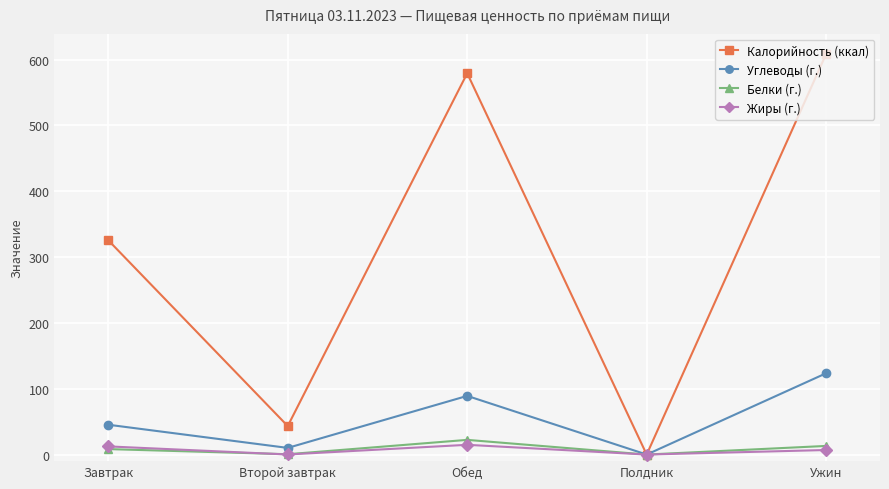

How many data points in Белки (г.) are above 8?

3